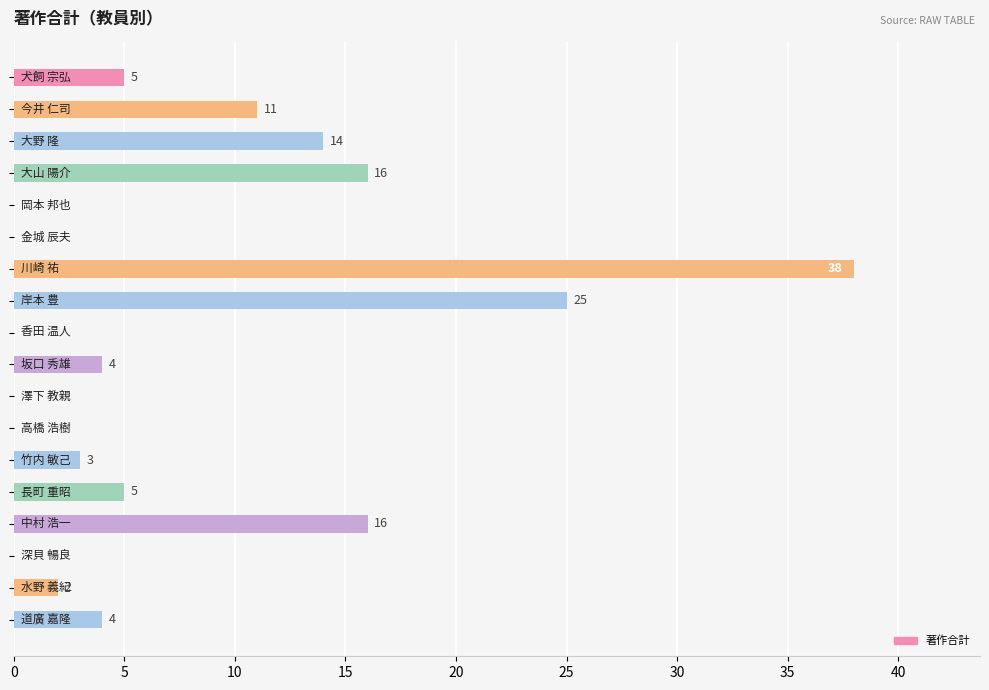

What is the maximum value shown in the chart?

38